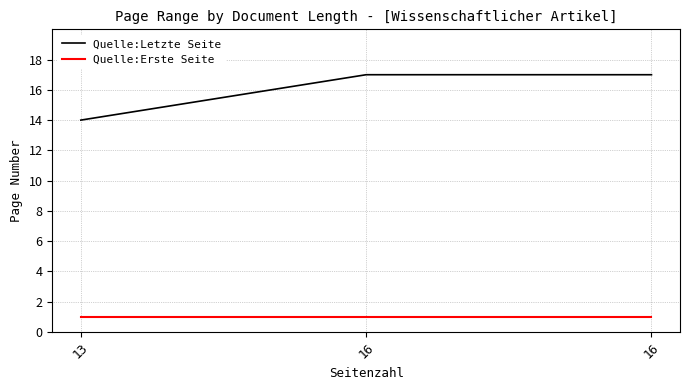

Is the value of Quelle:Letzte Seite at 16 greater than the value of Quelle:Erste Seite at 16?

Yes